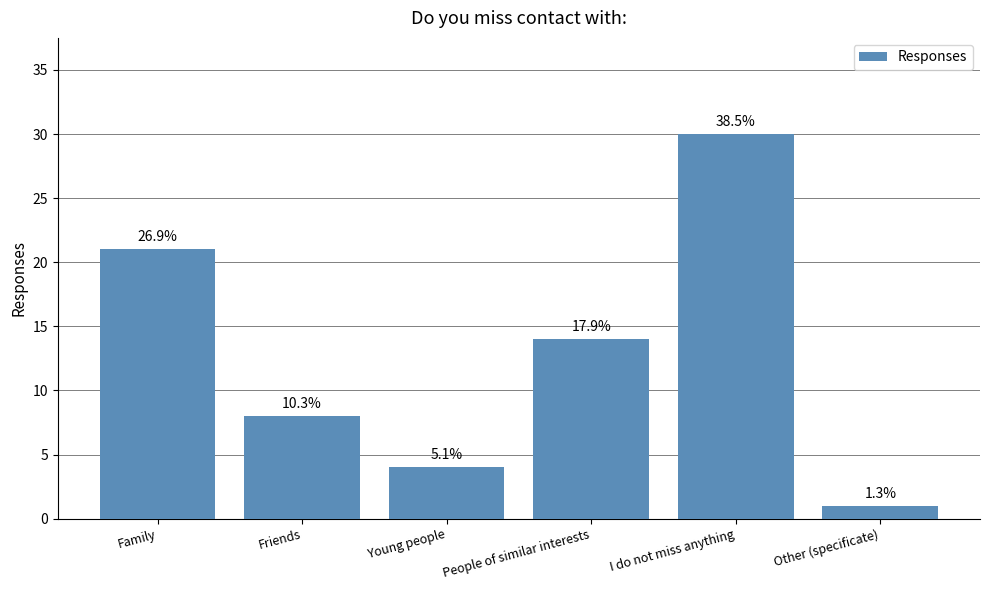

Are the bars grouped side by side (vs. stacked)?

No